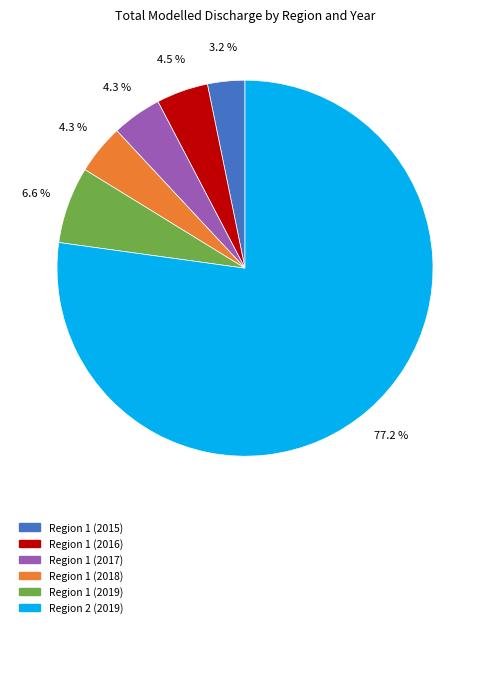

Is there any slice that represents more than half of the pie?

Yes